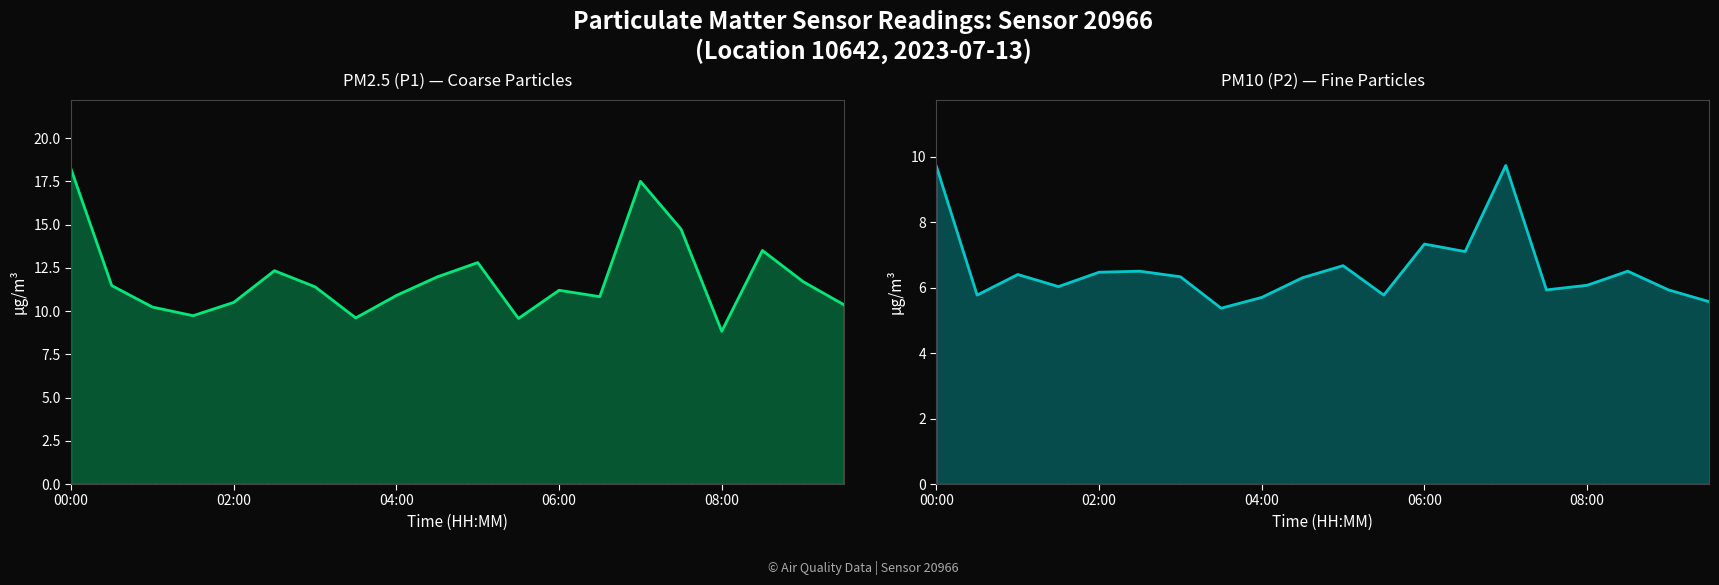

Does the chart display data point markers on the line(s)?

No